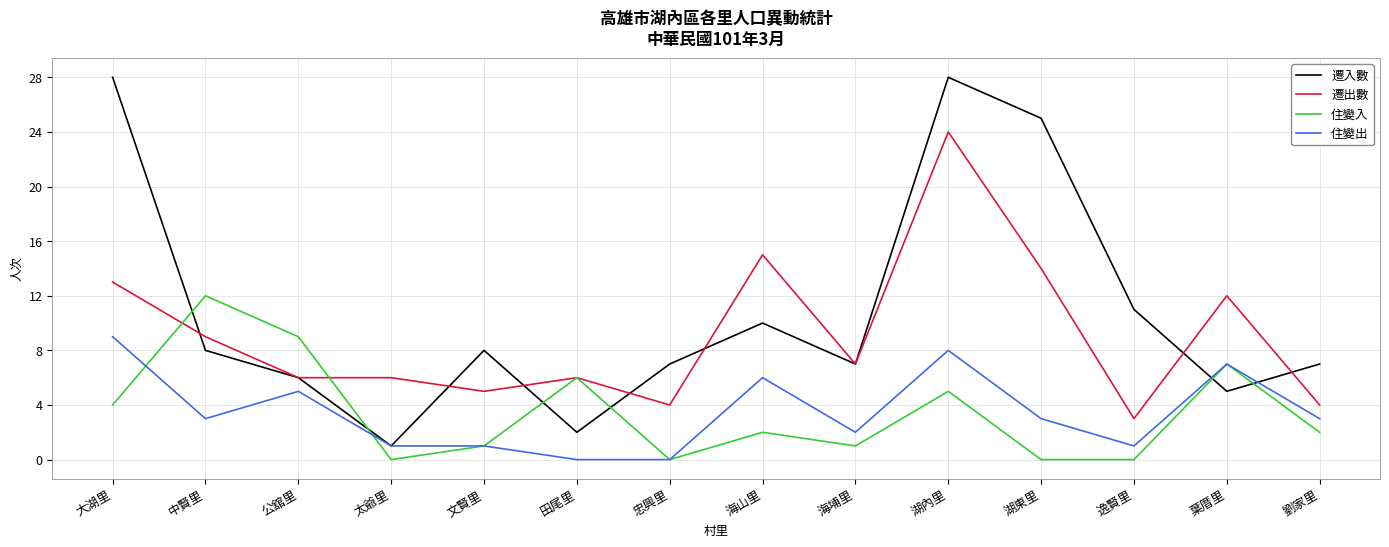

What is the average value of the 遷入數 series?

11